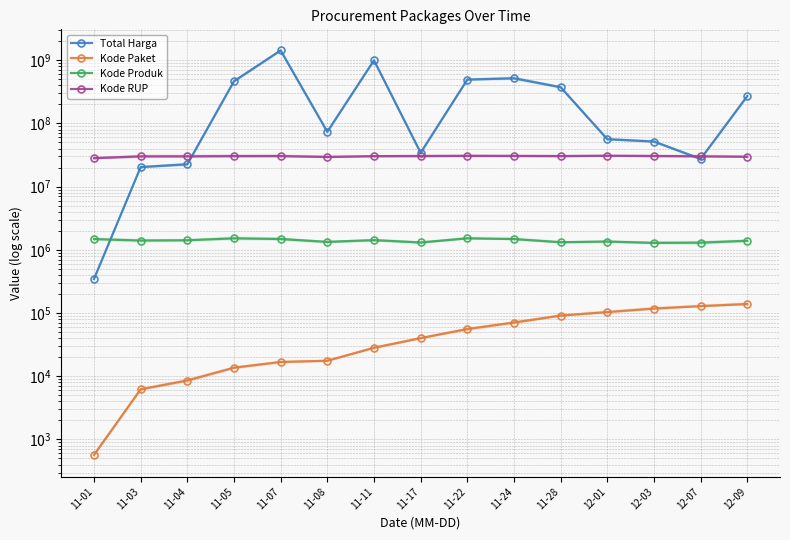

True or false: Kode RUP and Kode Produk cross at least once.

False